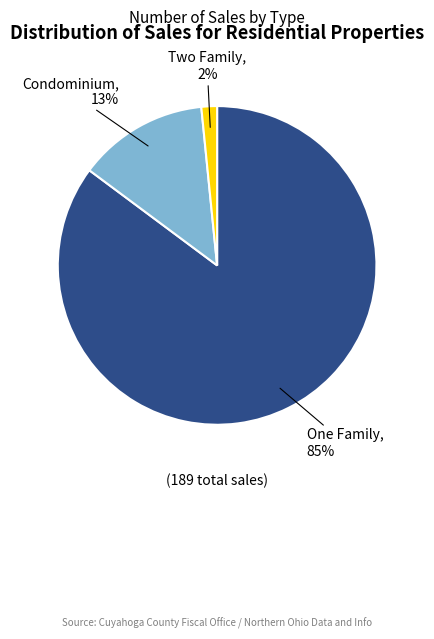

Does any single category account for the majority?

Yes